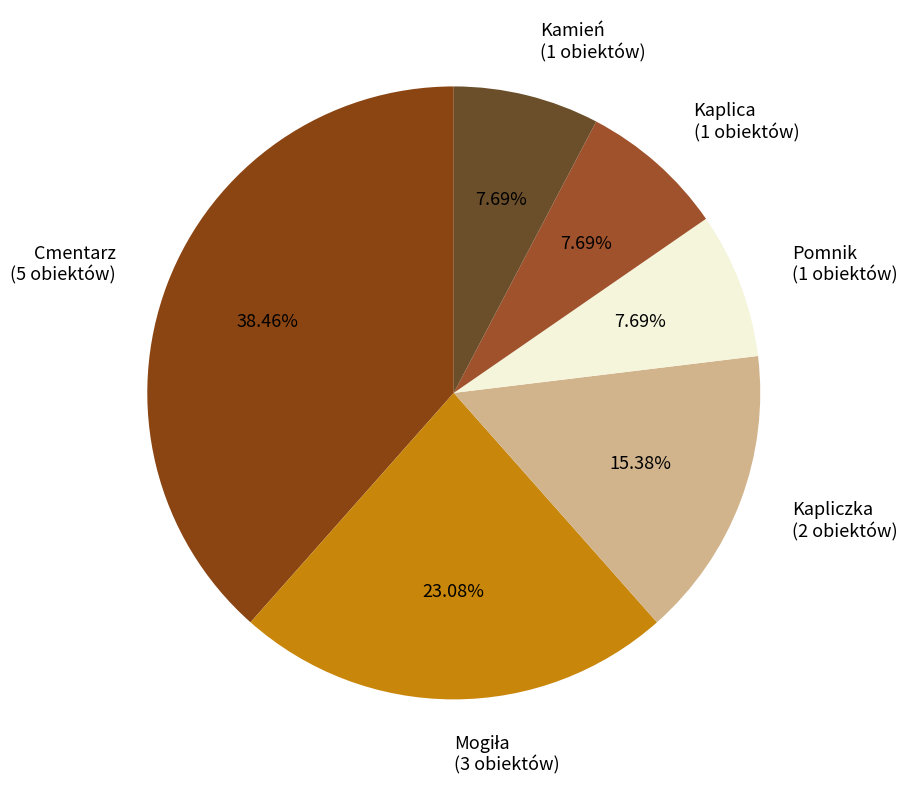

To the nearest percent, what portion does Cmentarz represent?

38%